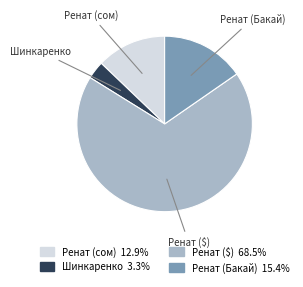

How many slices are in this pie chart?

4